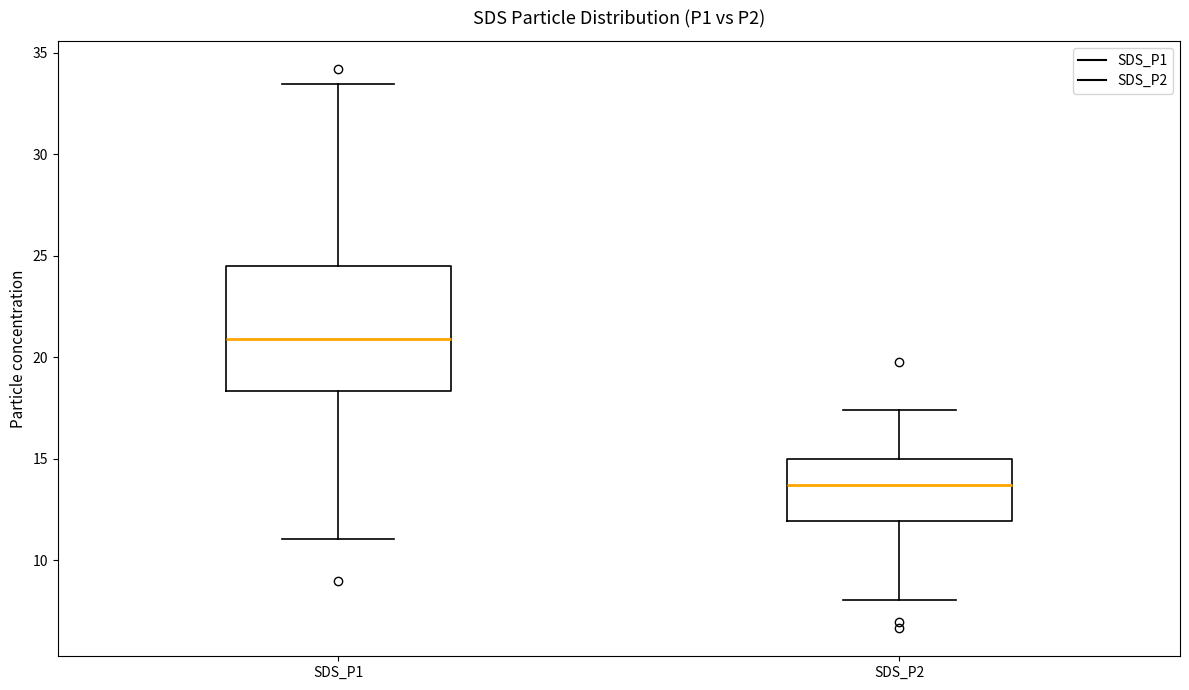

Which box has the highest median line?

SDS_P1